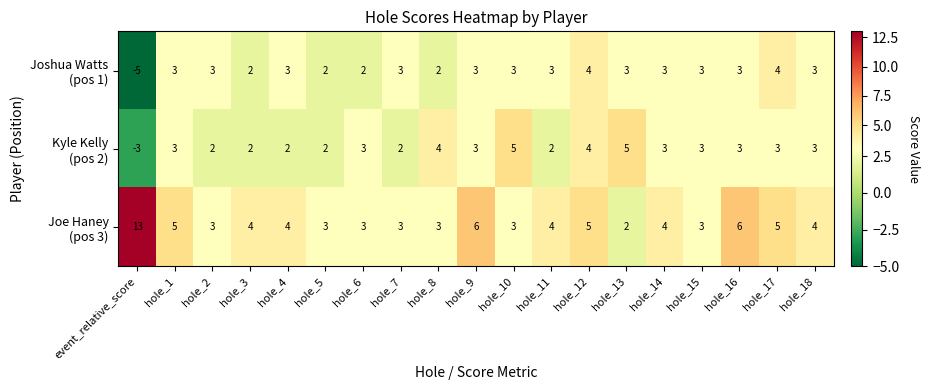

Which label corresponds to the largest value in the chart?

event_relative_score